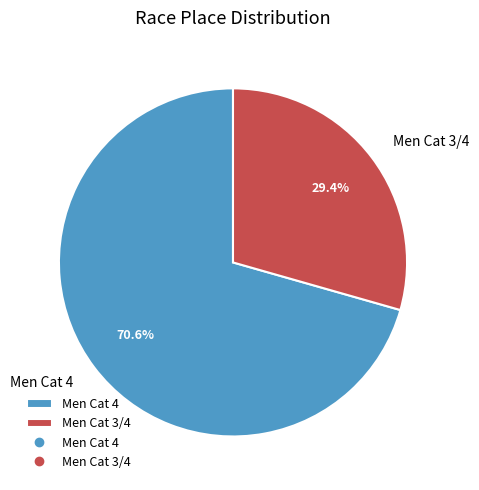

Which slice is the smallest?

Men Cat 3/4